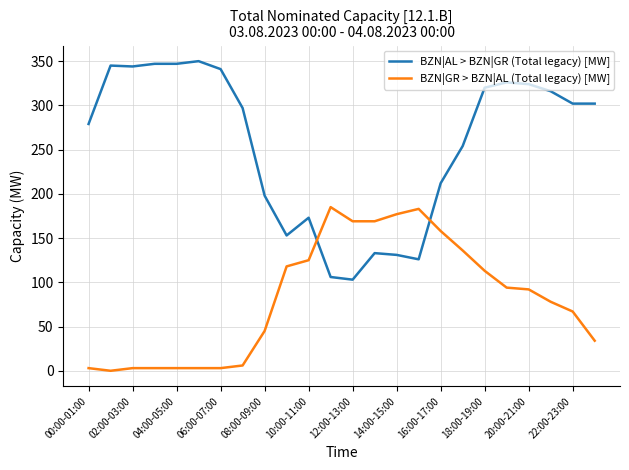

How many categories are shown in the chart?

24